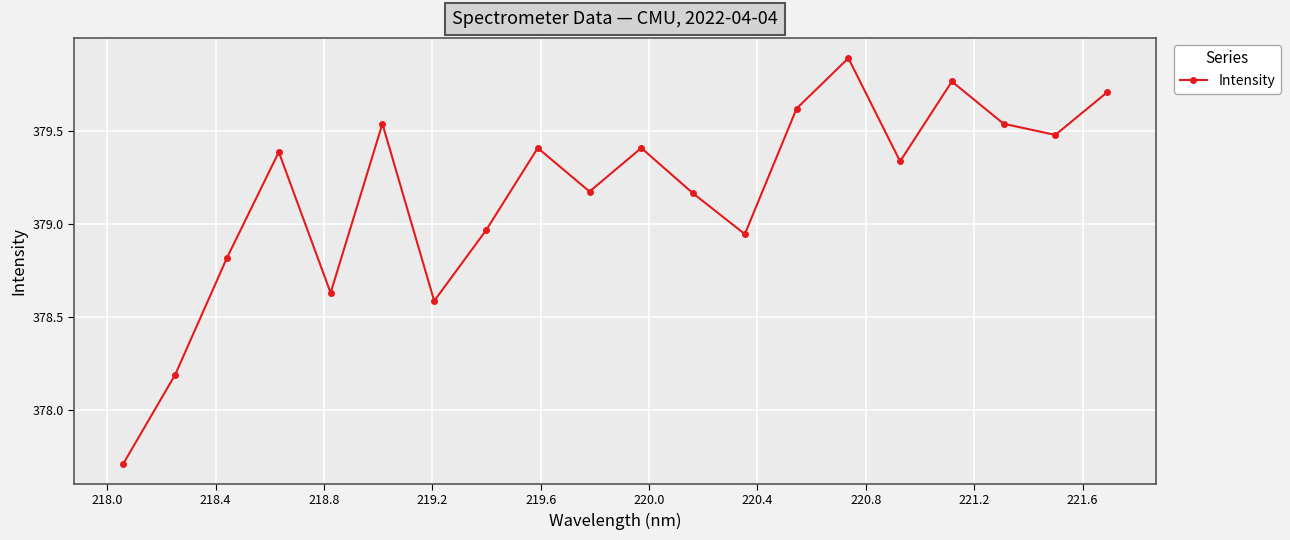

What is the greatest value displayed?

379.9